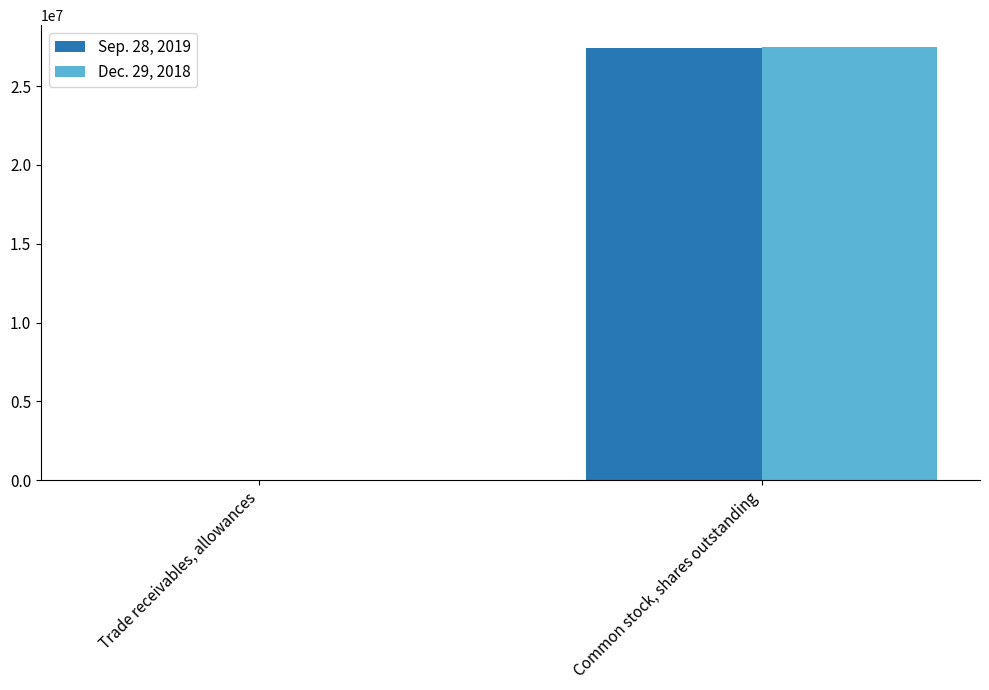

Does the chart contain stacked bars?

No